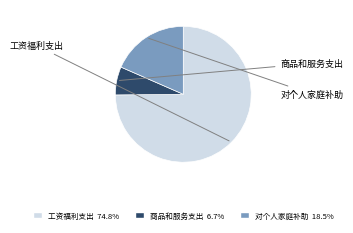

Which category has the biggest portion of the pie?

工资福利支出 (301)